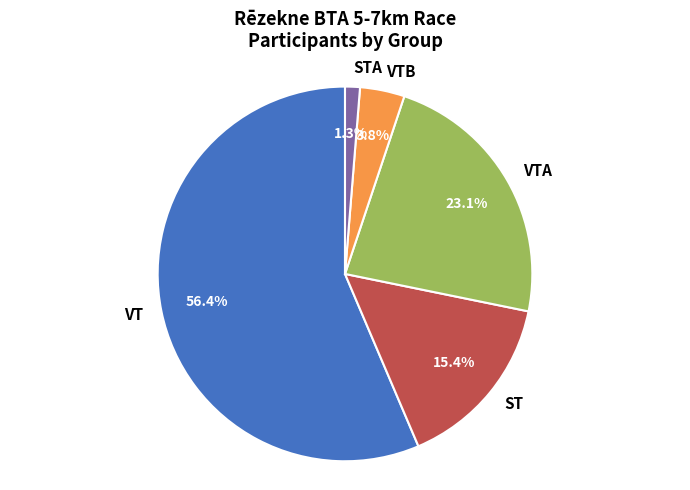

To the nearest percent, what is the difference between the ST and VTB slice percentages?

12%